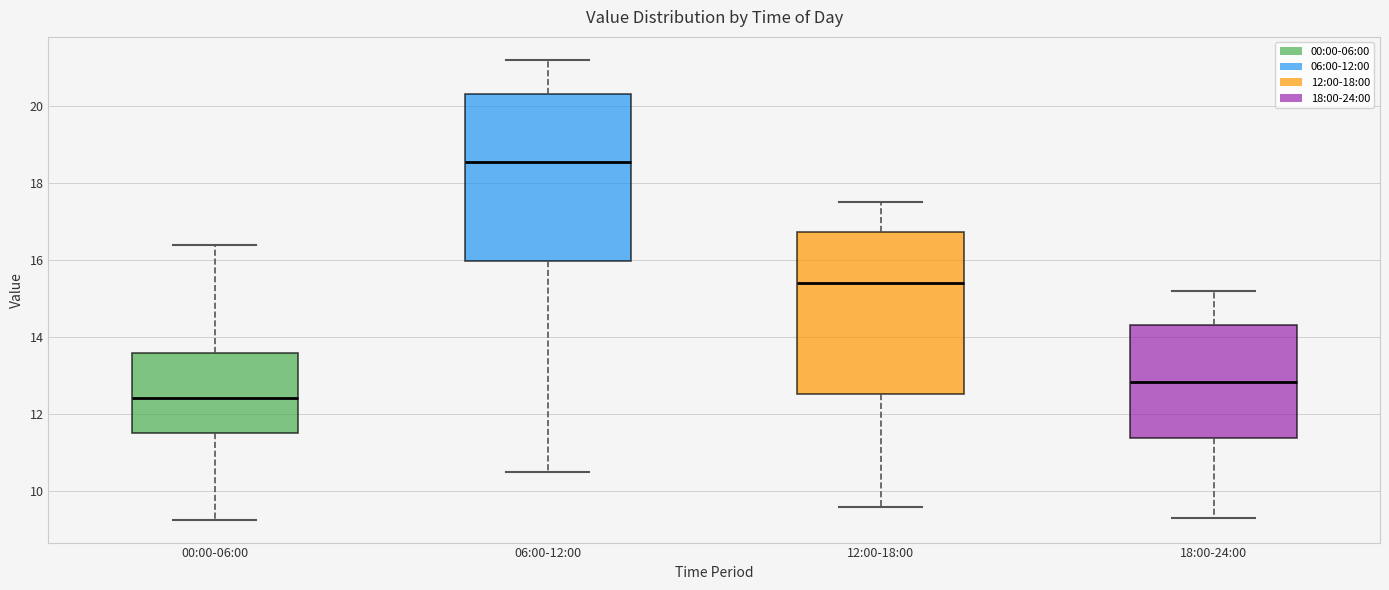

Which box has the lowest median line?

00:00-06:00